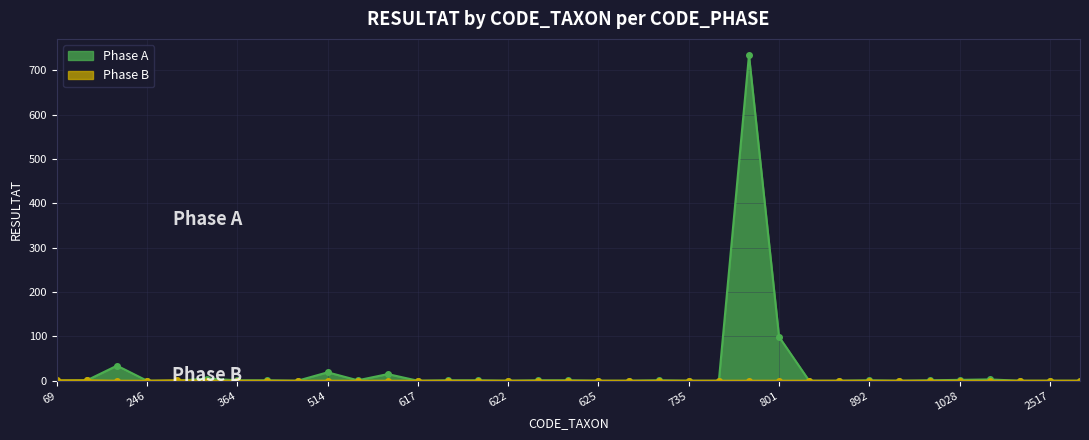

Where do Phase A and Phase B first cross each other?

305 and 342